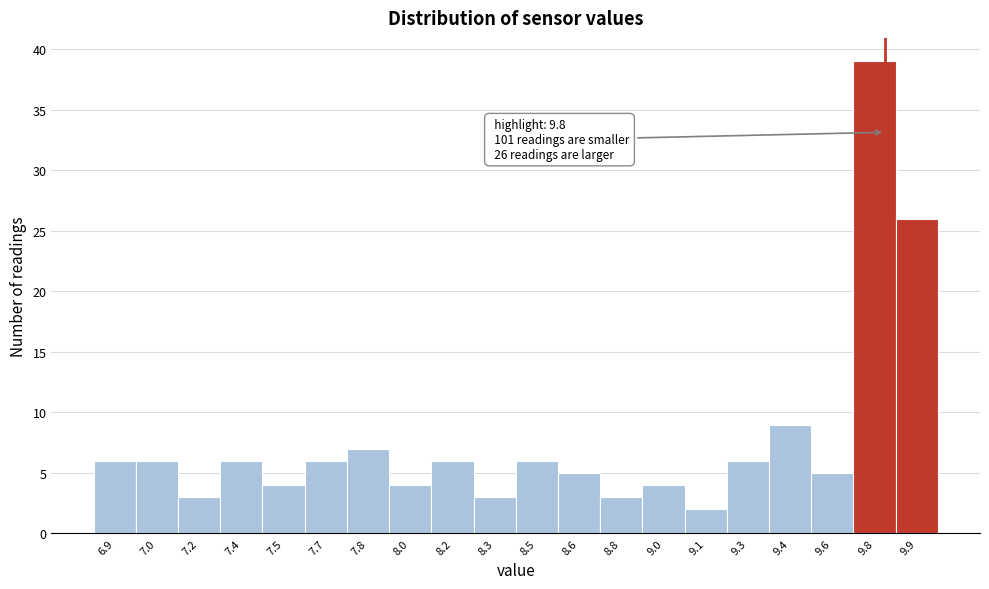

Reading right to left, list all the values displayed in this chart.

26	39	5	9	6	2	4	3	5	6	3	6	4	7	6	4	6	3	6	6